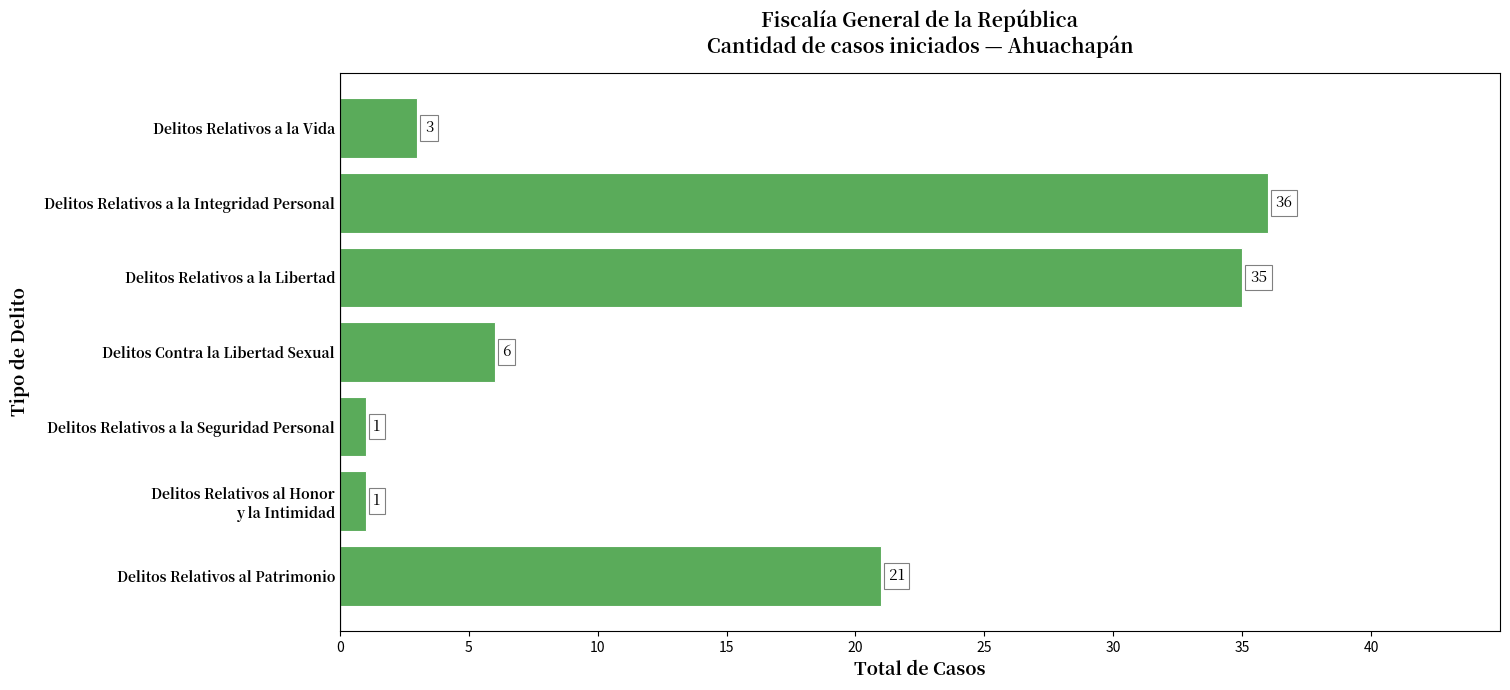

What is the greatest value displayed?

36